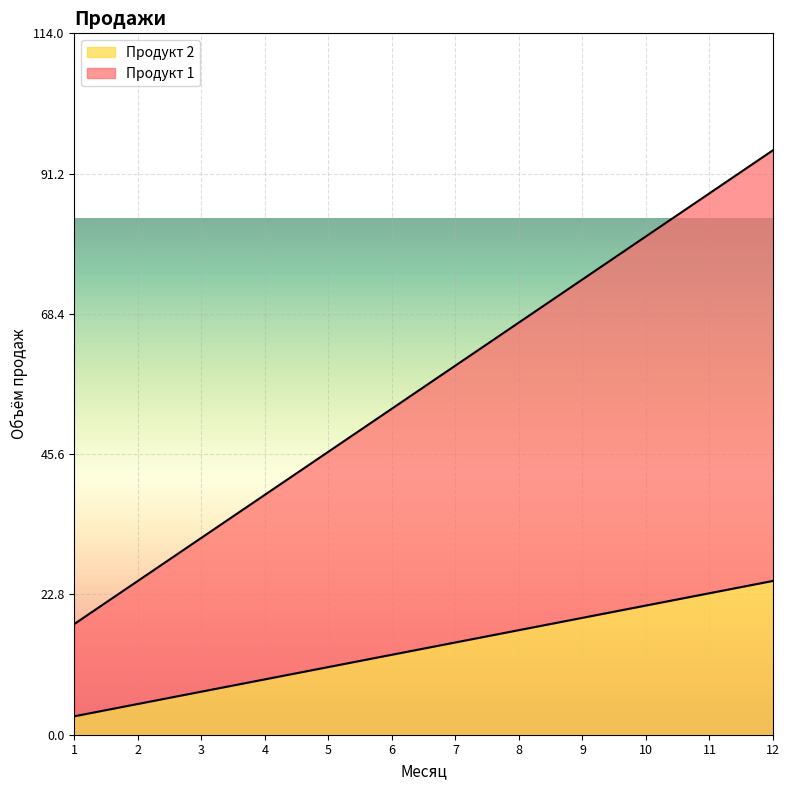

True or false: Продукт 2 and Продукт 1 intersect in this chart.

False